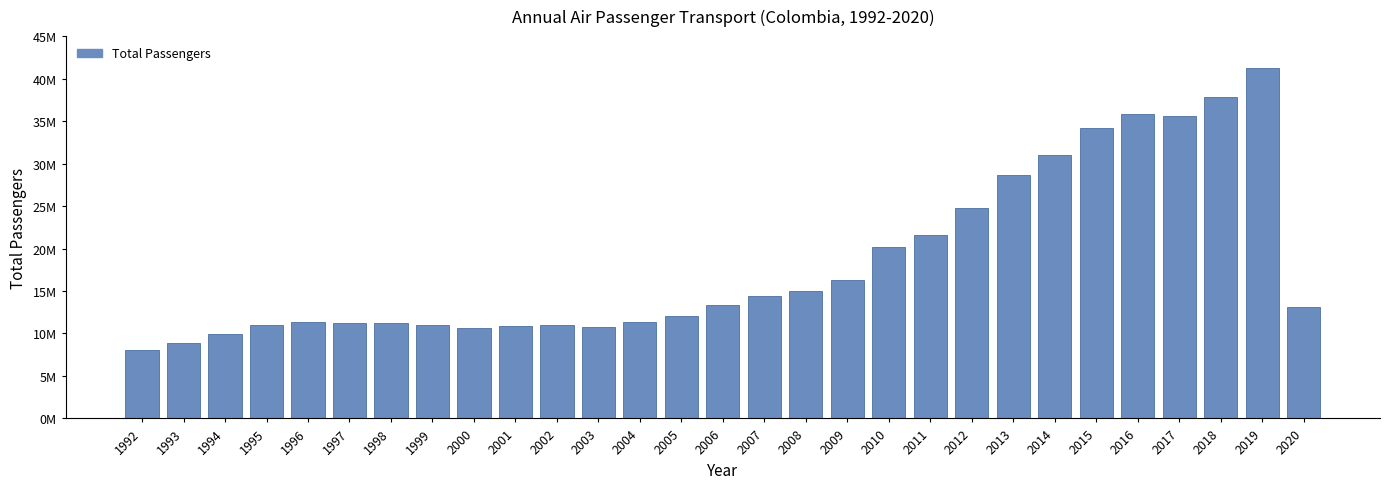

Are the bars horizontal?

No